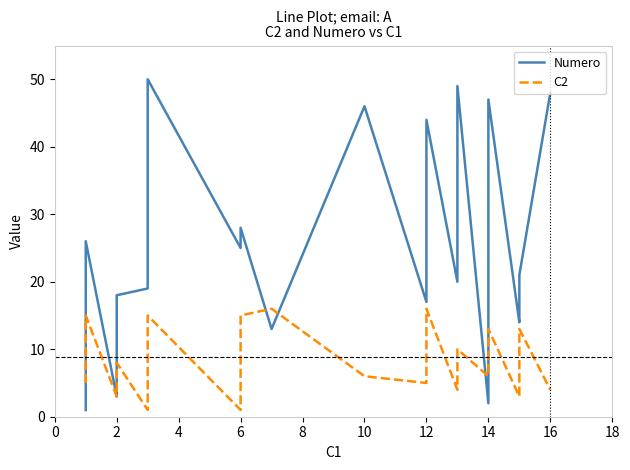

What is the lowest value of the Numero series?

1